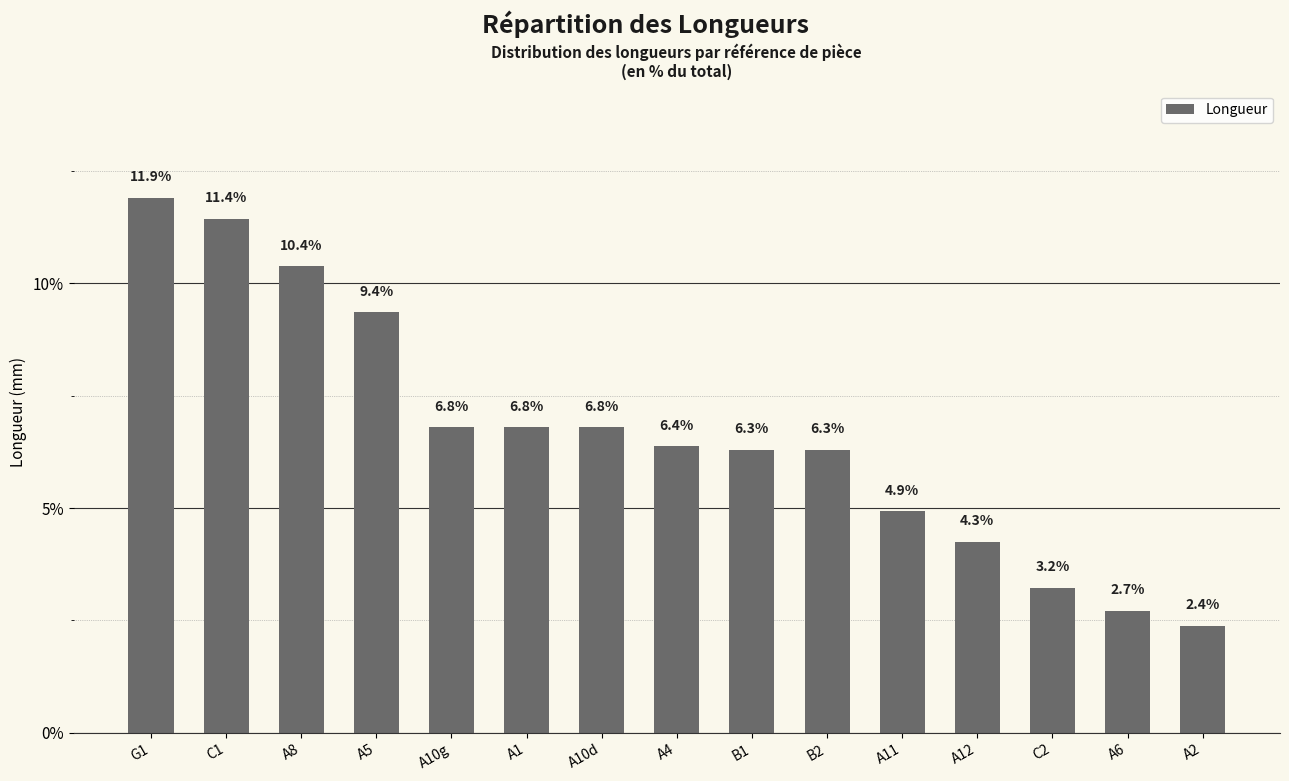

Reading left to right, list all the values displayed in this chart.

11.9	11.4	10.4	9.4	6.8	6.8	6.8	6.4	6.3	6.3	4.9	4.3	3.2	2.7	2.4